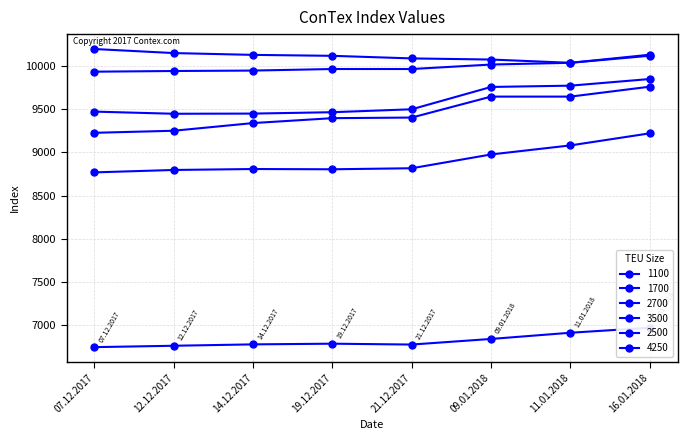

At how many categories does at least one series exceed 8624?

8